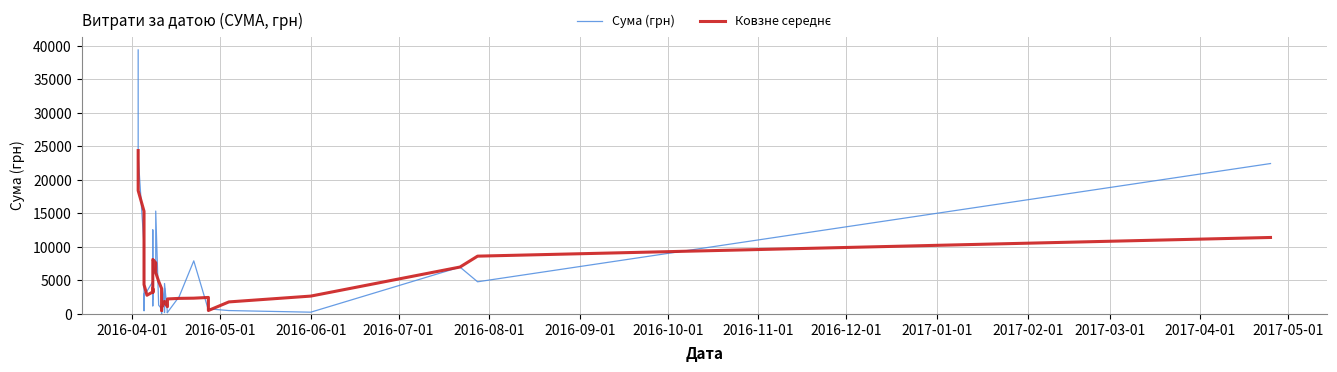

Does the chart display data point markers on the line(s)?

No